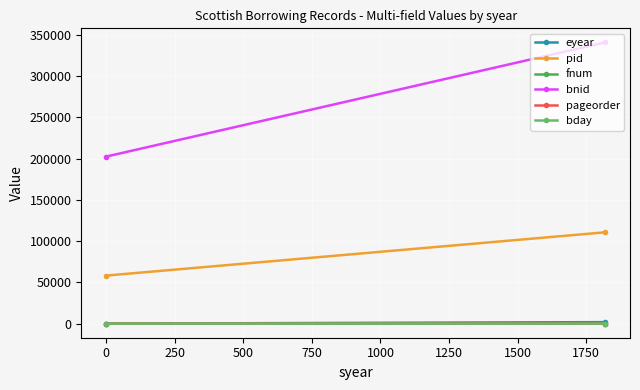

How many lines are shown in the chart?

6